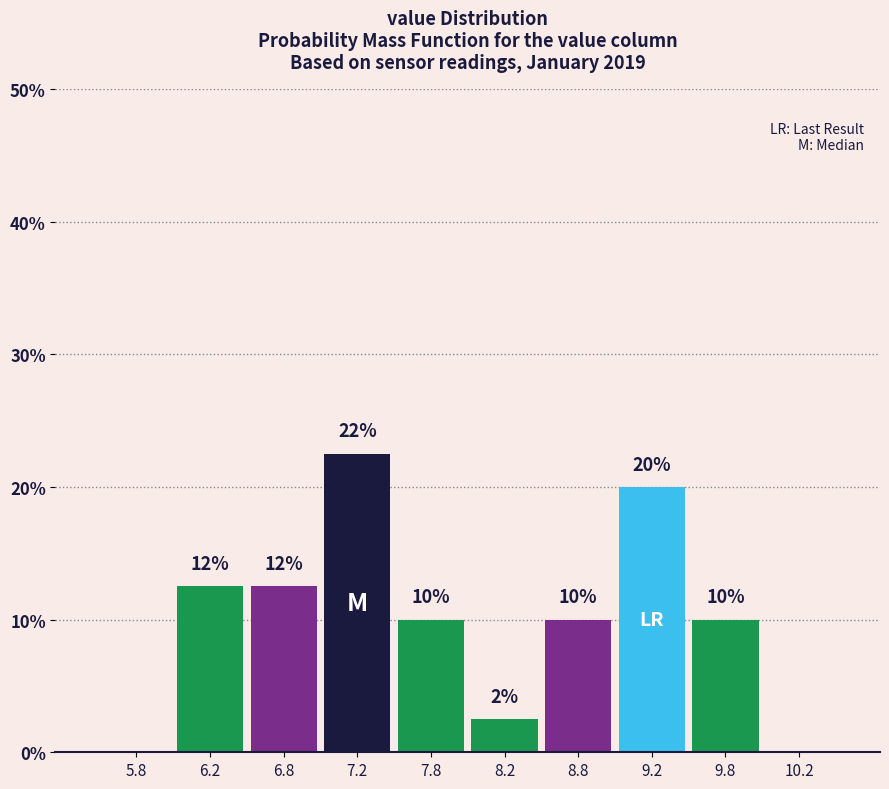

Over which range of the x-axis is the bar tallest?

7.0 to 7.5